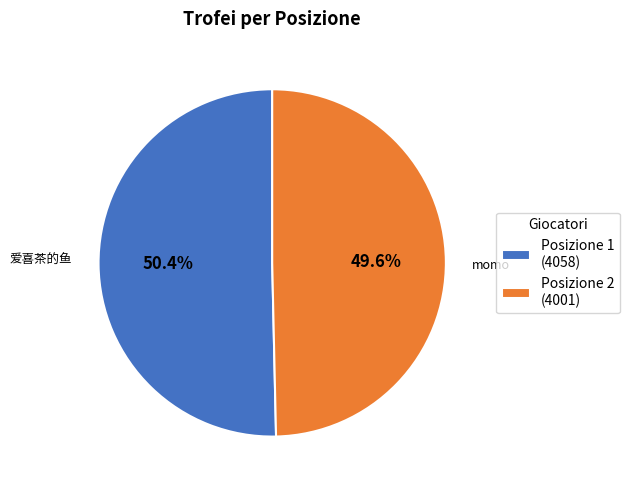

Which slice is the smallest?

Posizione 2 (4001)